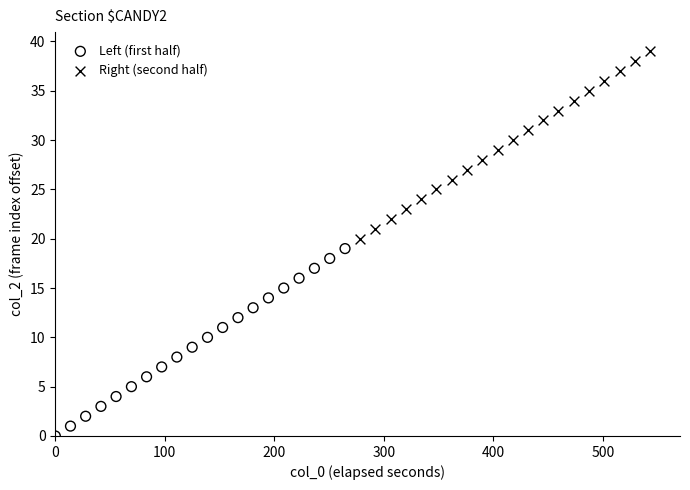

Which series contains the highest Y value?

Right (second half)